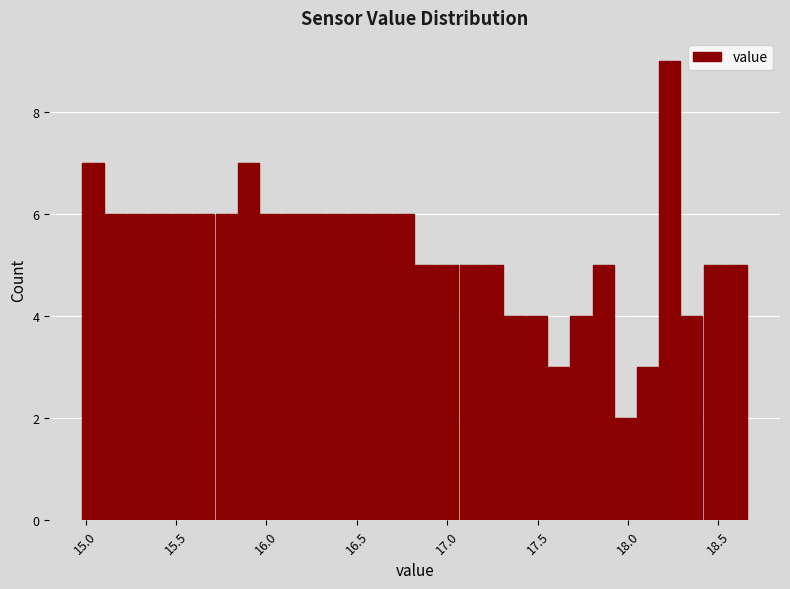

Around what value on the x-axis is the tallest bar? Give the approximate position of its centre, as read against the axis.

18.25